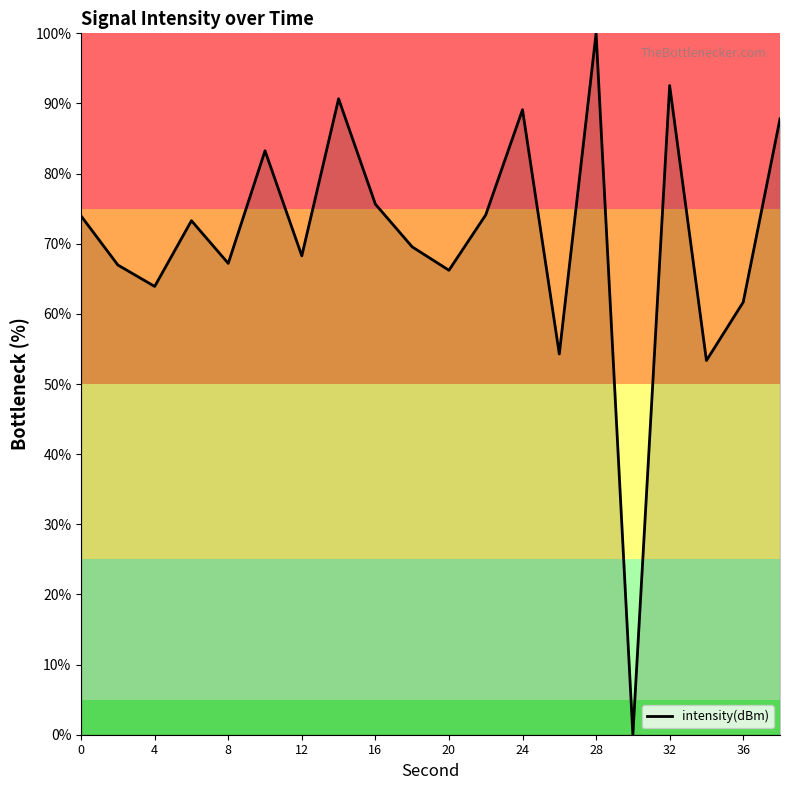

What is the greatest value displayed?

100.0